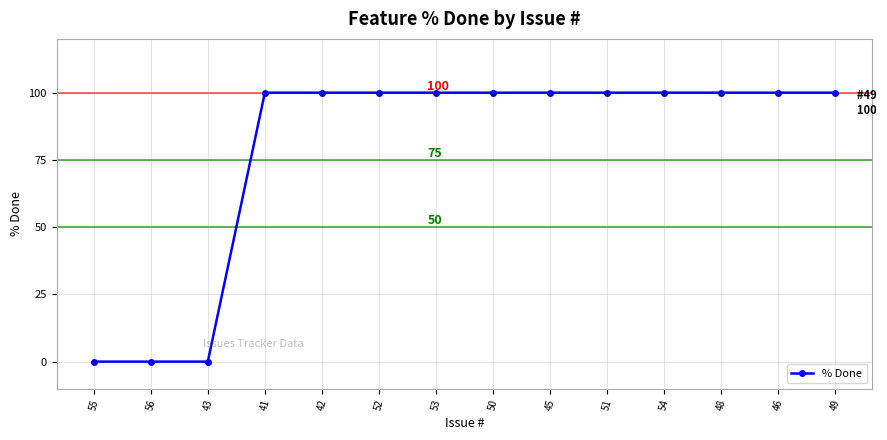

What position from the right is 50?

7